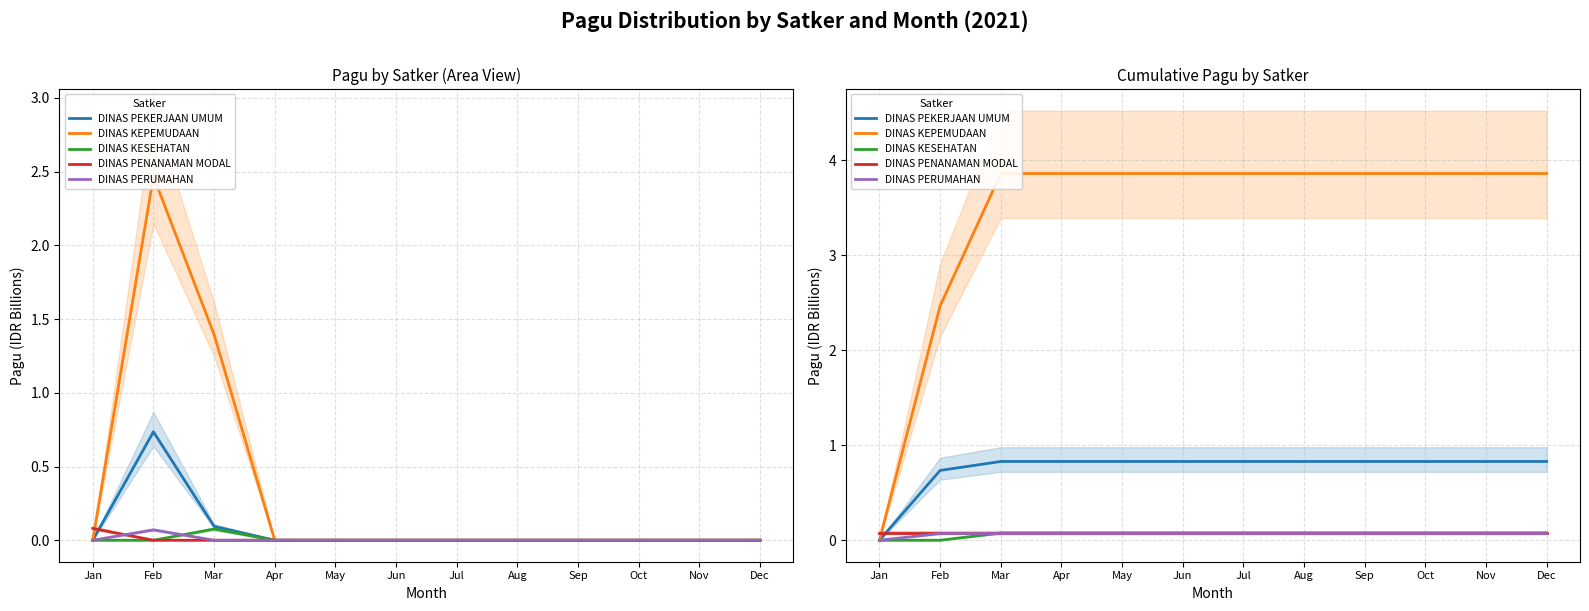

At which label is DINAS PEKERJAAN UMUM closest to 0?

Jan